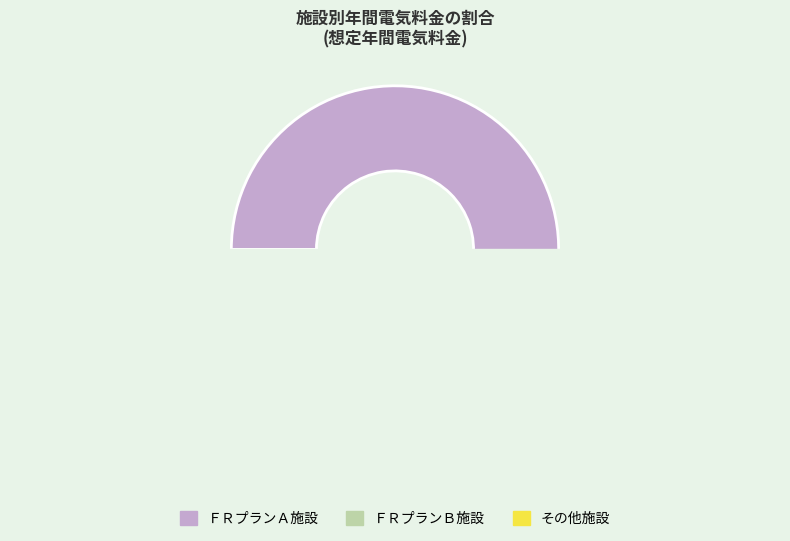

Is it true that 南小学校 is 19% of the pie?

False